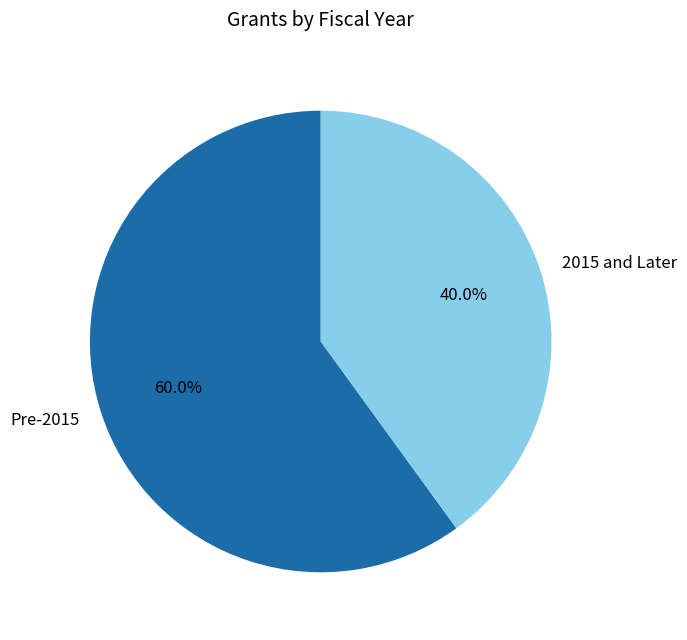

What is the majority slice?

Pre-2015